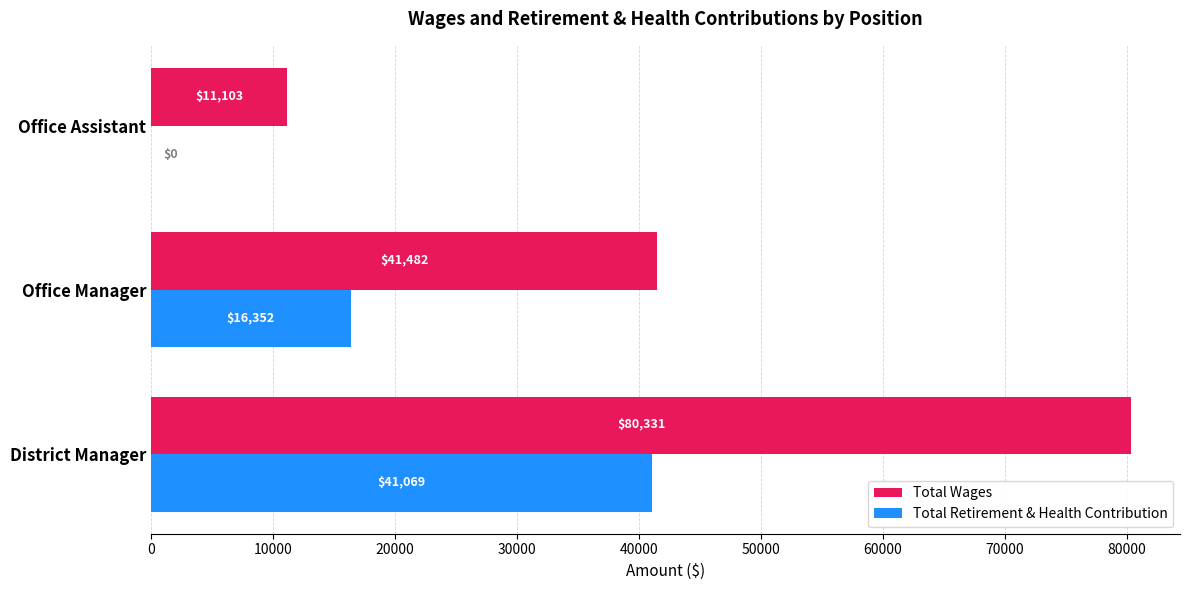

What are all the series names shown in the legend?

Total Wages, Total Retirement & Health Contribution